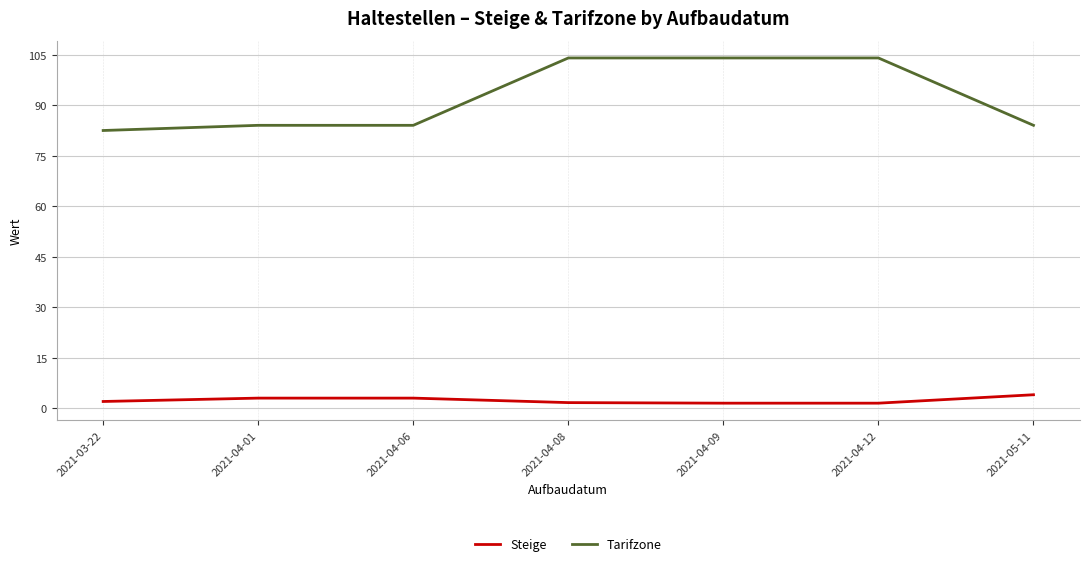

What position from the right is 2021-04-06?

5